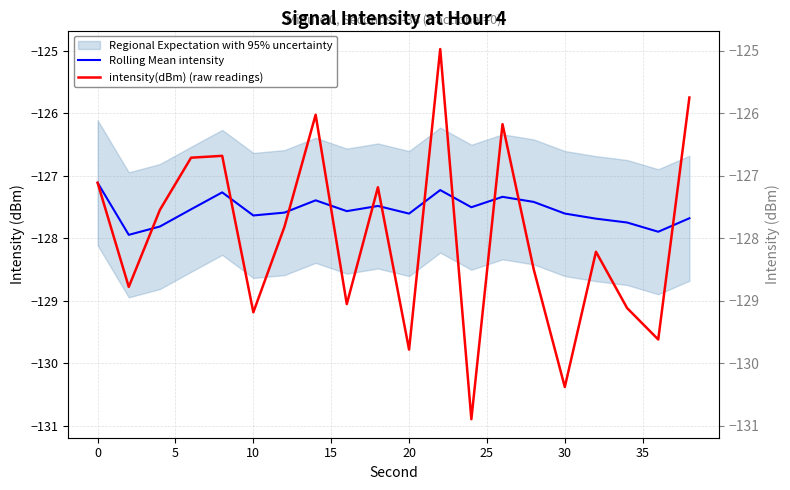

In intensity(dBm) (raw readings), how many points are higher than both neighbors (excluding endpoints)?

6